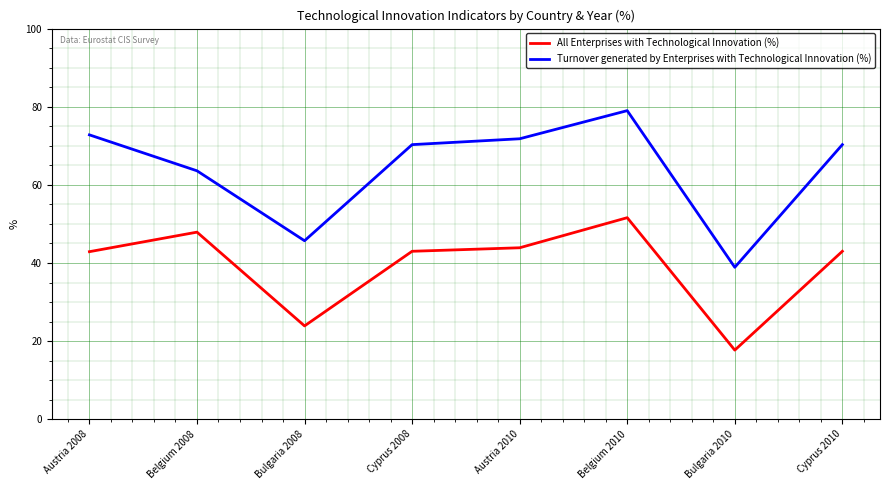

Where does the Turnover generated by Enterprises with Technological Innovation (%) series first go above 70?

Austria 2008